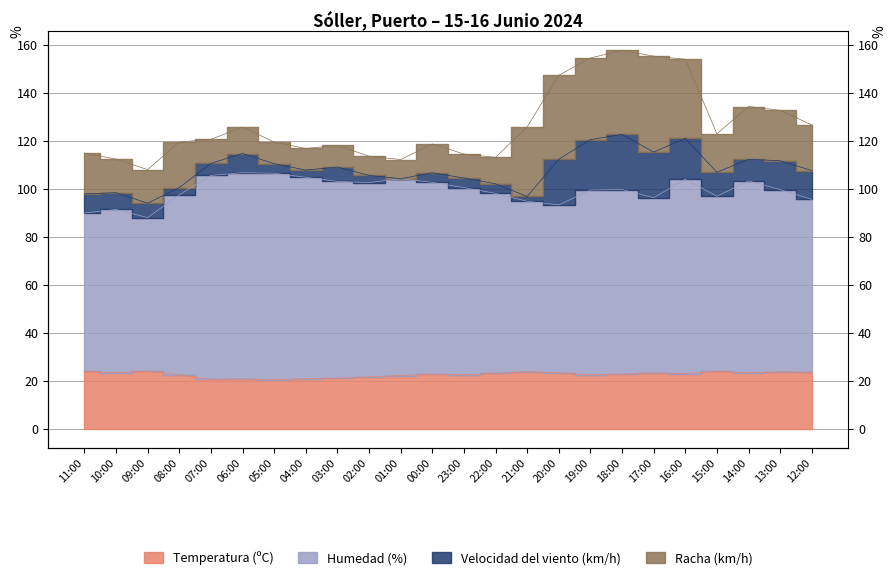

Which has a higher value, 15:00 or 17:00?

15:00